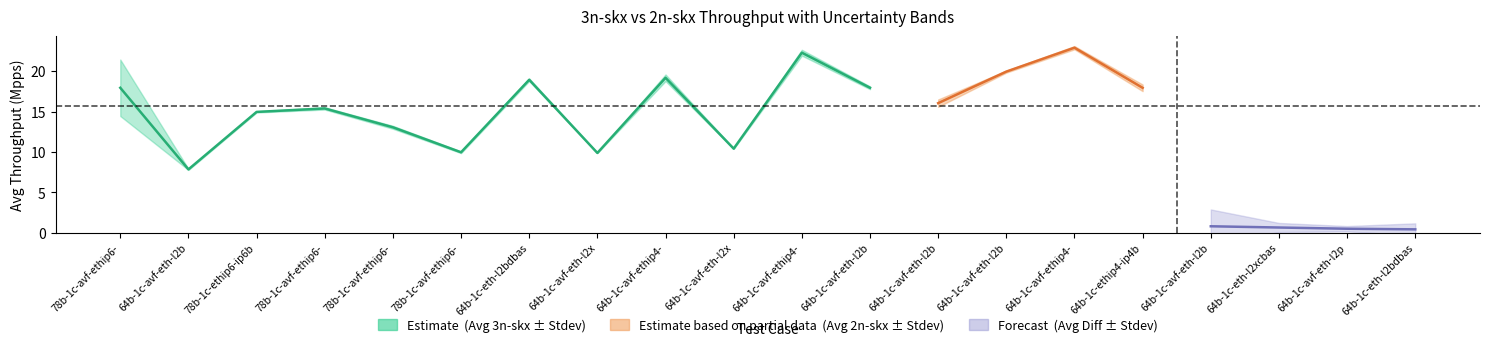

True or false: stdev_2n and avg_2n cross at least once.

False